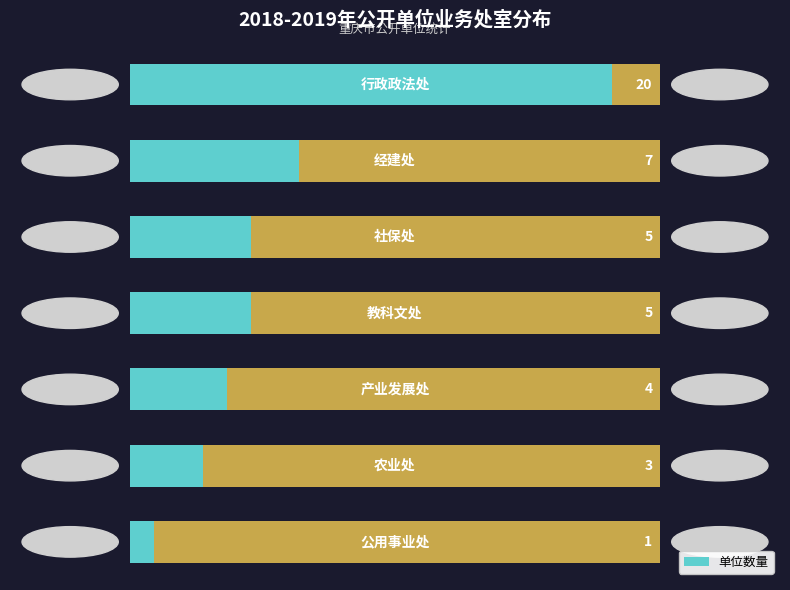

Reading left to right, transcribe all the data shown in this chart.

−5=20	0=7	5=5	10=5	15=4	20=3	25=1